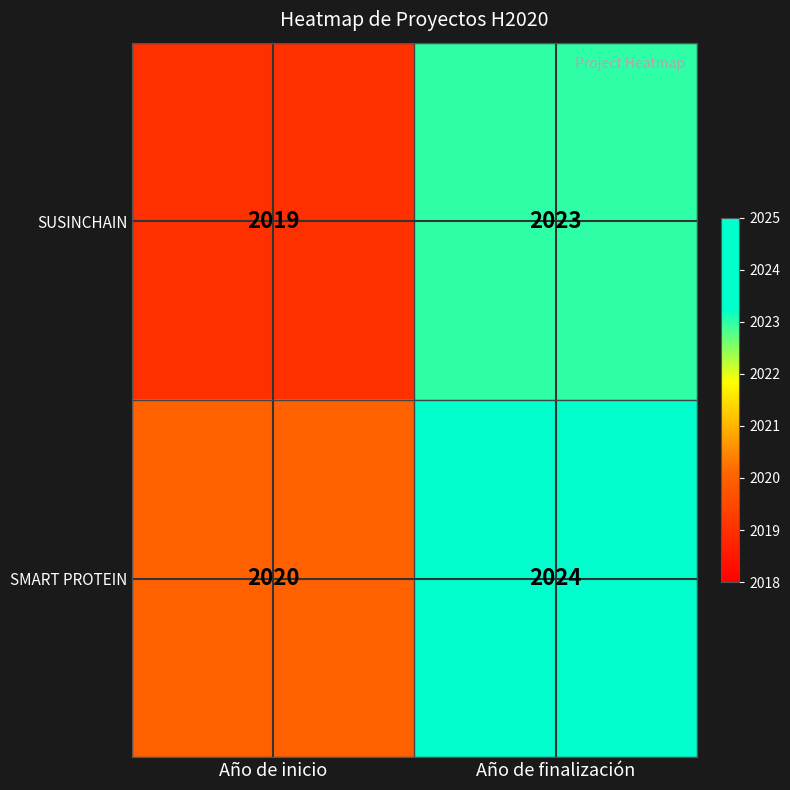

List the series in order of their peak value, highest first.

SMART PROTEIN, SUSINCHAIN